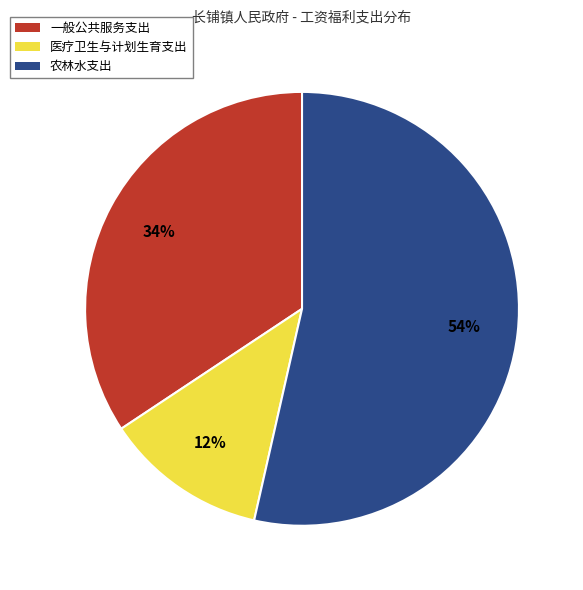

Which slice is the smallest?

医疗卫生与计划生育支出